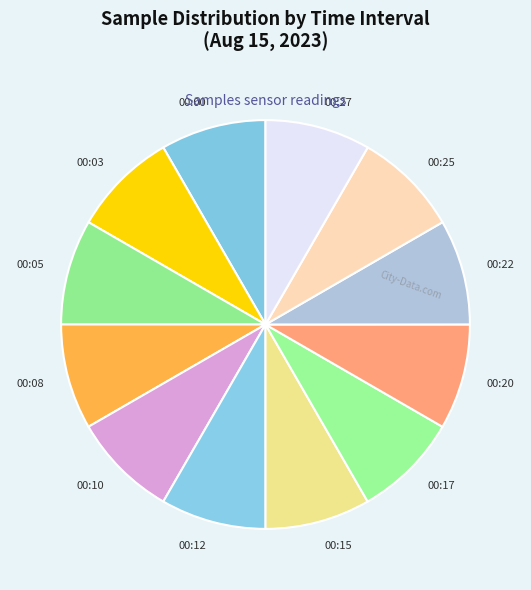

What is the ratio of the value at 00:10 to the value at 00:03?

1.0